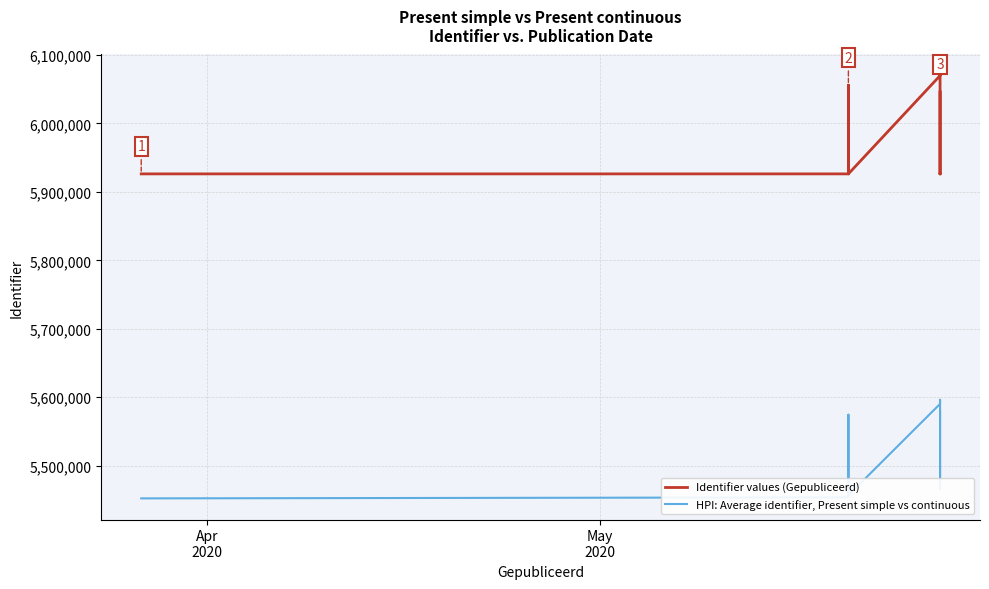

True or false: HPI: Average identifier, Present simple vs continuous and Identifier values (Gepubliceerd) intersect in this chart.

False